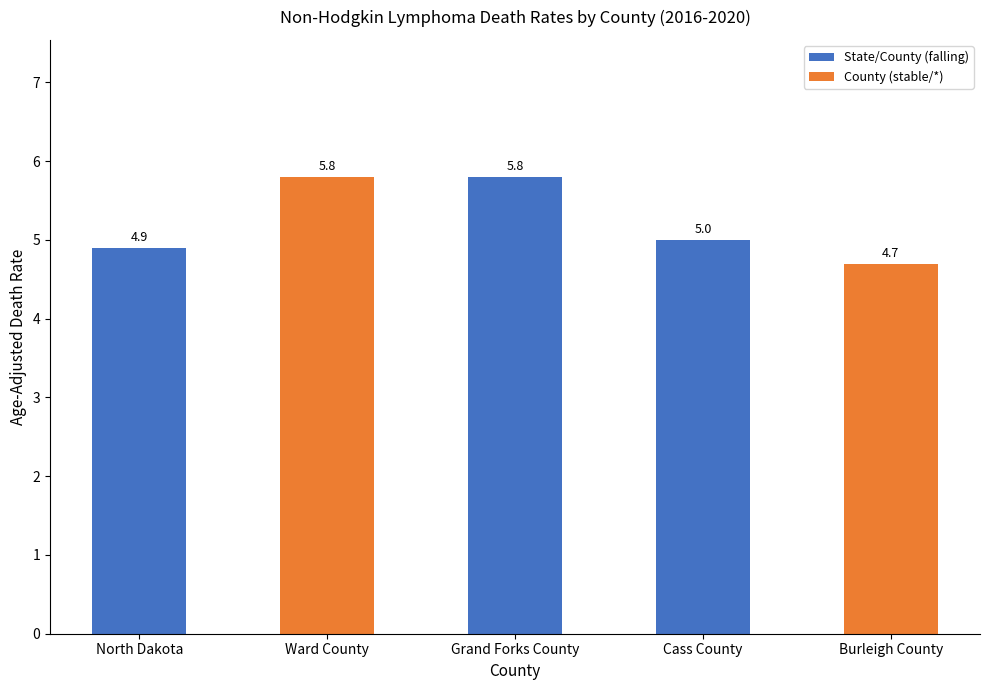

Count the number of data series in this chart.

1